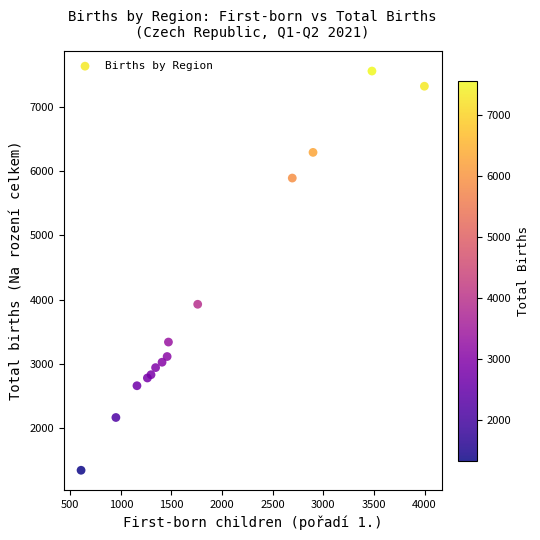

What Y value in the scatter plot is closest to 4451?

3926